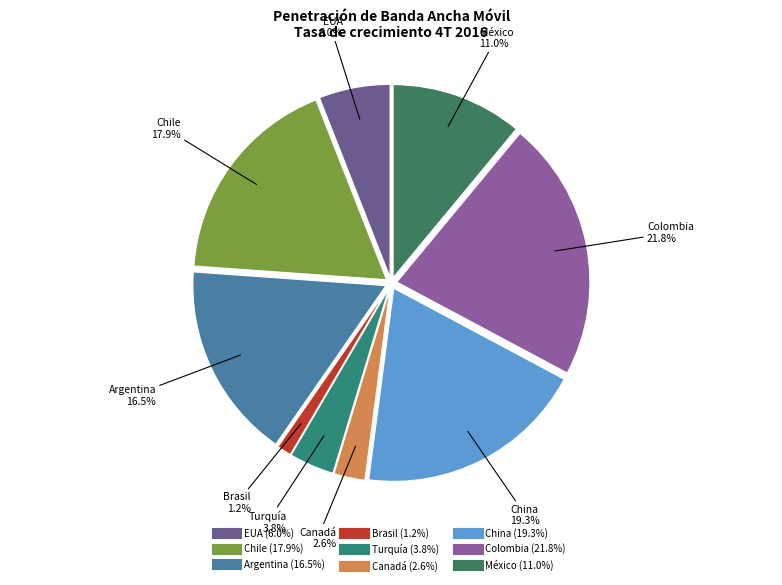

Is there a majority slice in this chart?

No